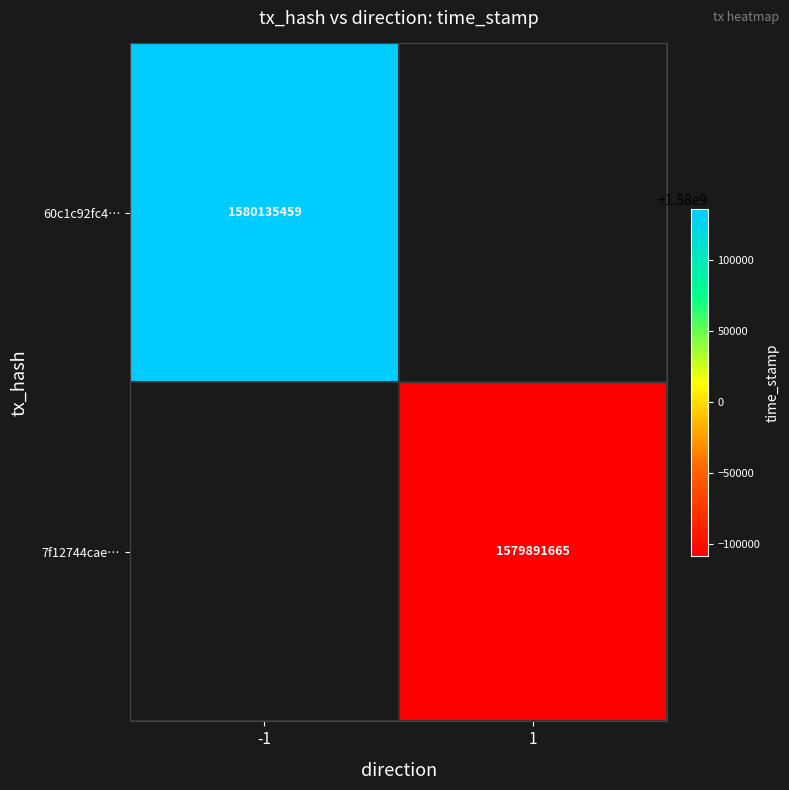

The value of 60c1c92fc4… at -1 is 2505499092. True or false?

False